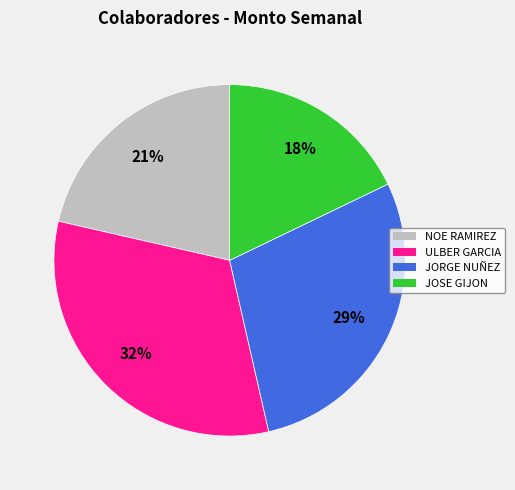

Does any single category account for the majority?

No